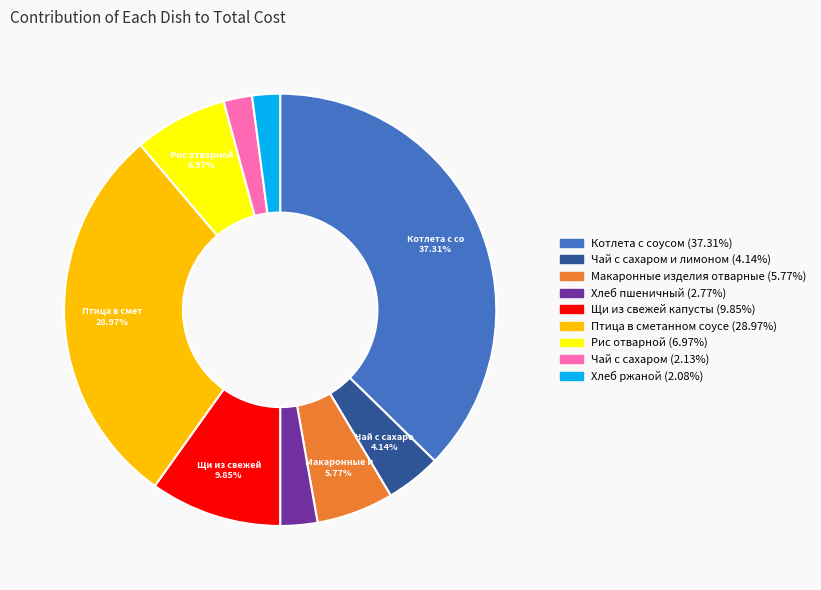

Does any single category account for the majority?

No